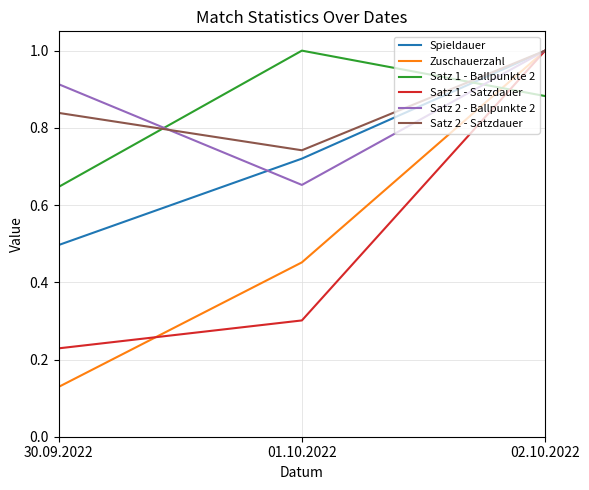

At 30.09.2022, list the series in order from largest to smallest.

Satz 2 - Ballpunkte 2, Satz 2 - Satzdauer, Satz 1 - Ballpunkte 2, Spieldauer, Satz 1 - Satzdauer, Zuschauerzahl